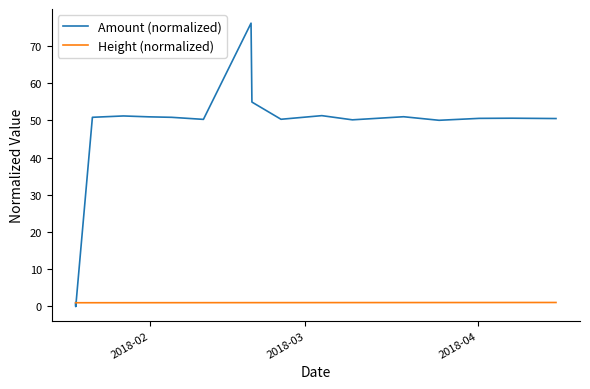

Is this an area chart (filled region under the line)?

No